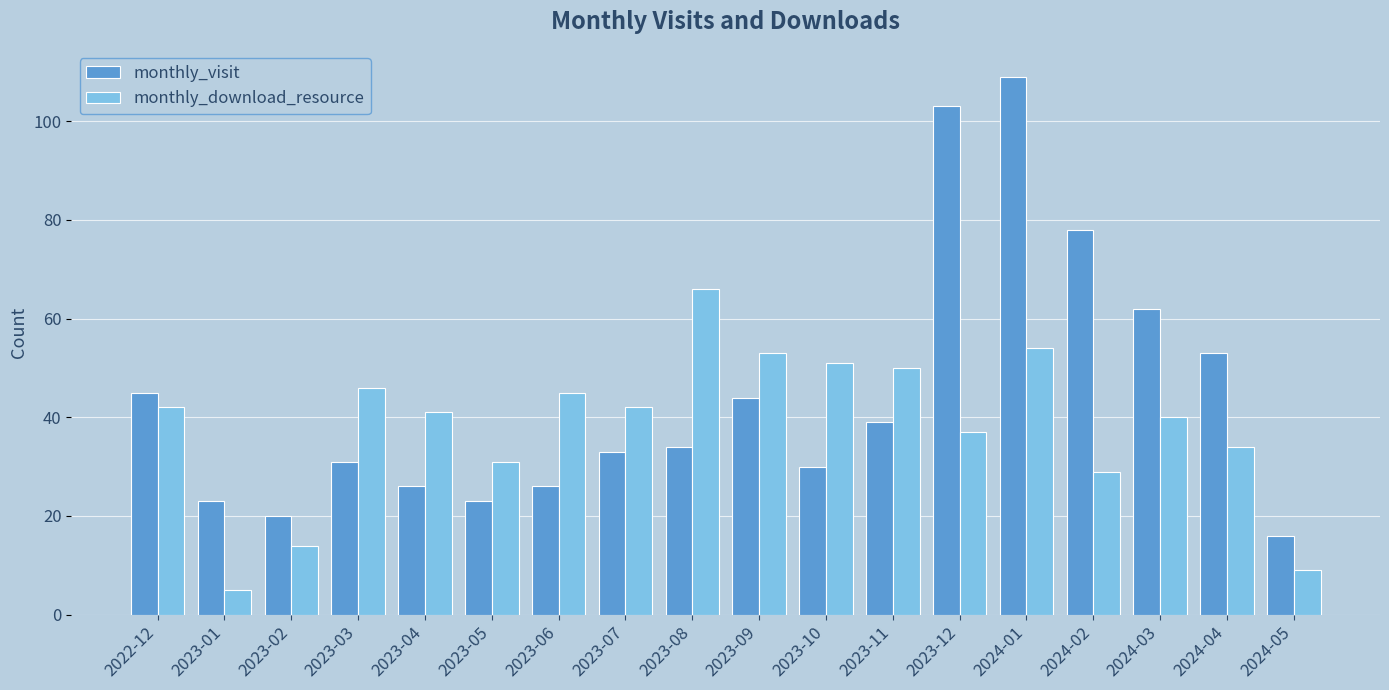

What is the spread (max minus min) of values at 2023-03?

15